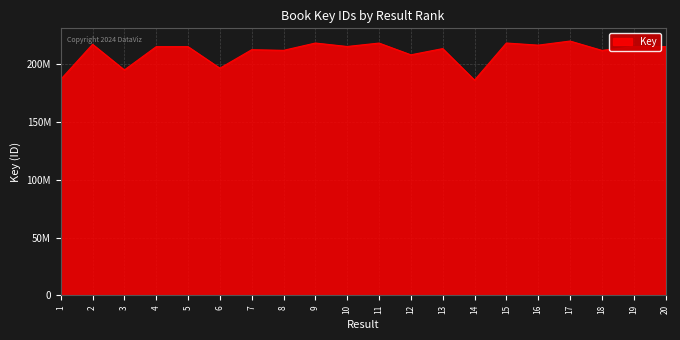

What is the sum of the values at 1 and 6?

383426358